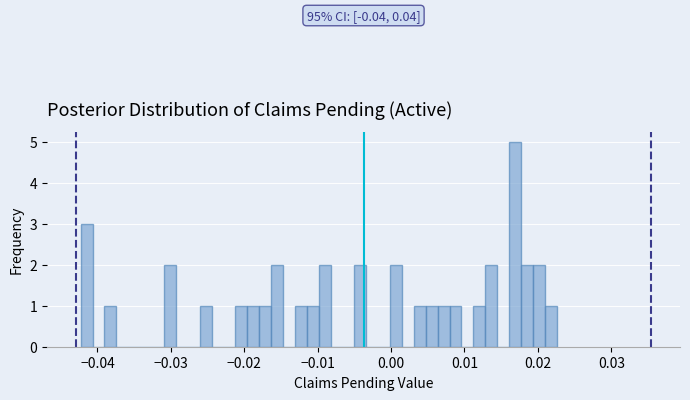

Read against the x-axis, roughly where is the centre of the tallest bar?

0.017